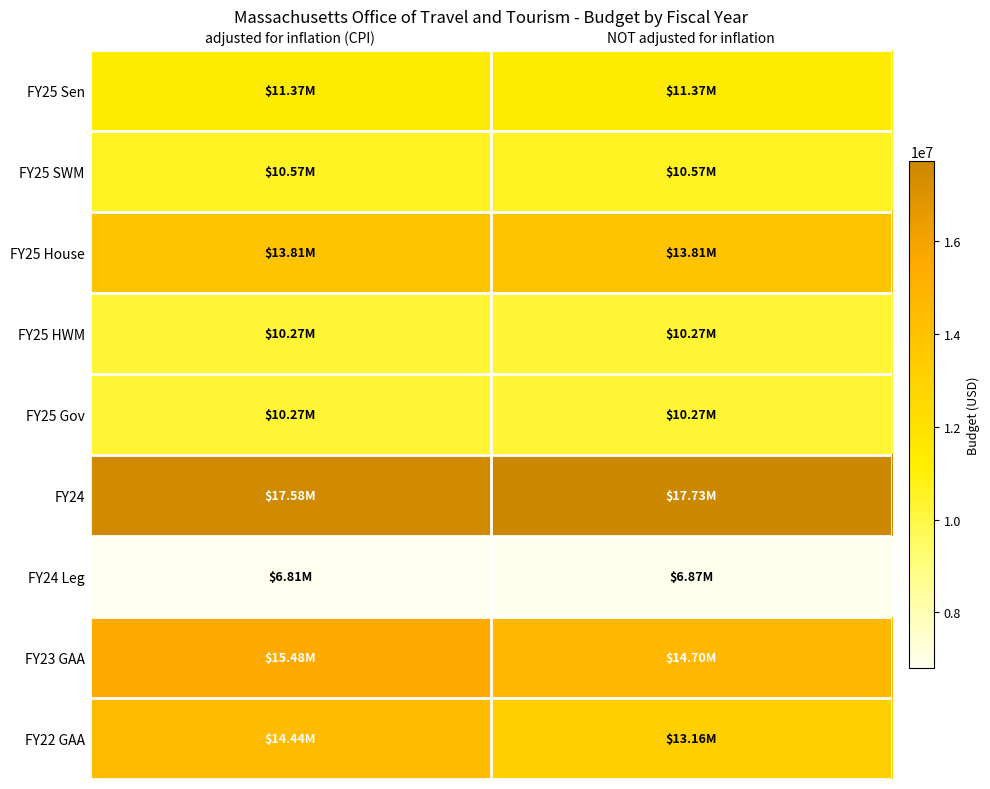

Reading left to right, list all the values displayed in this chart.

FY25 Sen: adjusted for inflation (CPI)=11373309	NOT adjusted for inflation=11373309
FY25 SWM: adjusted for inflation (CPI)=10568309	NOT adjusted for inflation=10568309
FY25 House: adjusted for inflation (CPI)=13808309	NOT adjusted for inflation=13808309
FY25 HWM: adjusted for inflation (CPI)=10268309	NOT adjusted for inflation=10268309
FY25 Gov: adjusted for inflation (CPI)=10271019	NOT adjusted for inflation=10271019
FY24: adjusted for inflation (CPI)=17578151	NOT adjusted for inflation=17733547
FY24 Leg: adjusted for inflation (CPI)=6808827	NOT adjusted for inflation=6869019
FY23 GAA: adjusted for inflation (CPI)=15483620	NOT adjusted for inflation=14701644
FY22 GAA: adjusted for inflation (CPI)=14442101	NOT adjusted for inflation=13163175